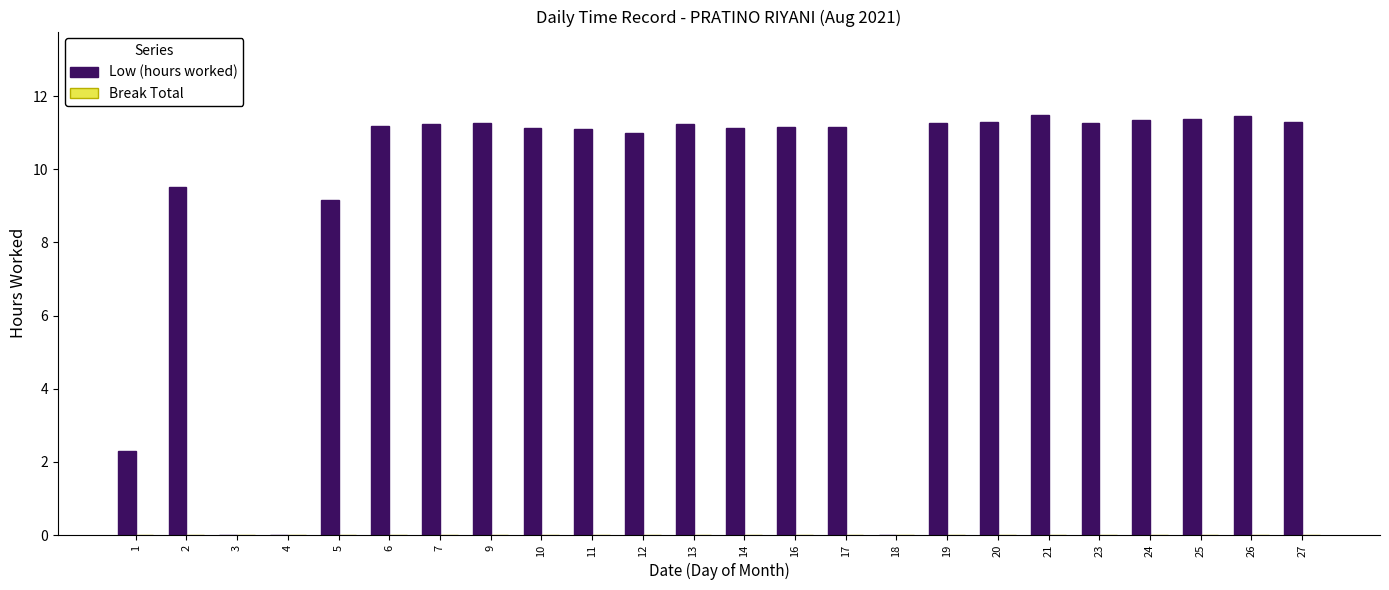

What is the sum of all values?

223.3